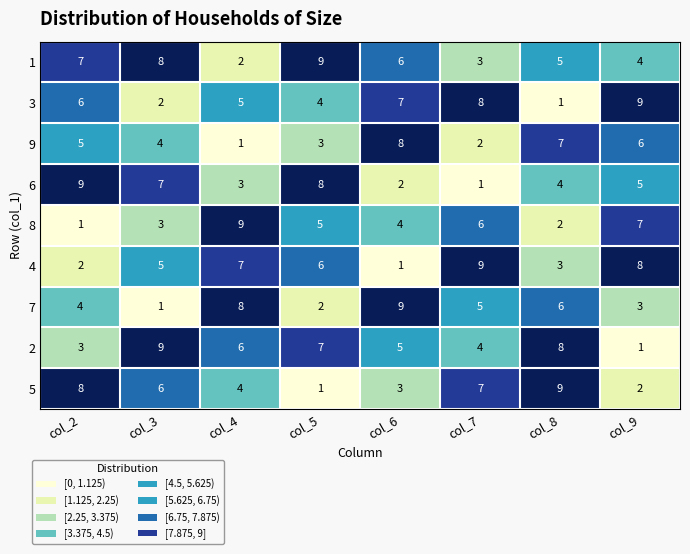

Count the 2 values in the range 4 to 8.

5